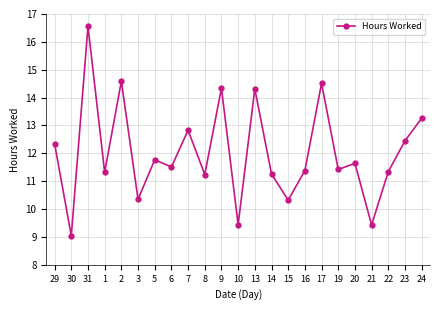

Count the number of categories in the chart.

23